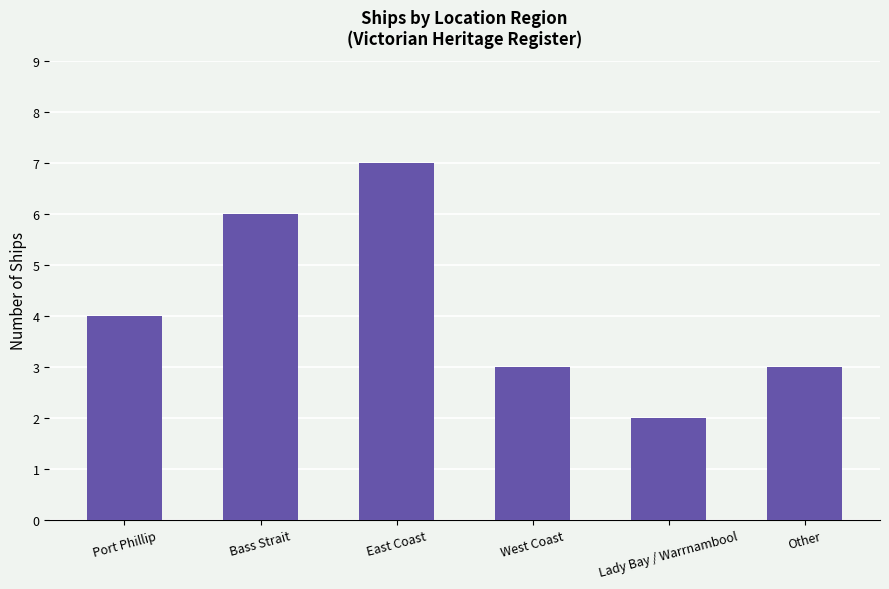

What is the minimum value shown in the chart?

2